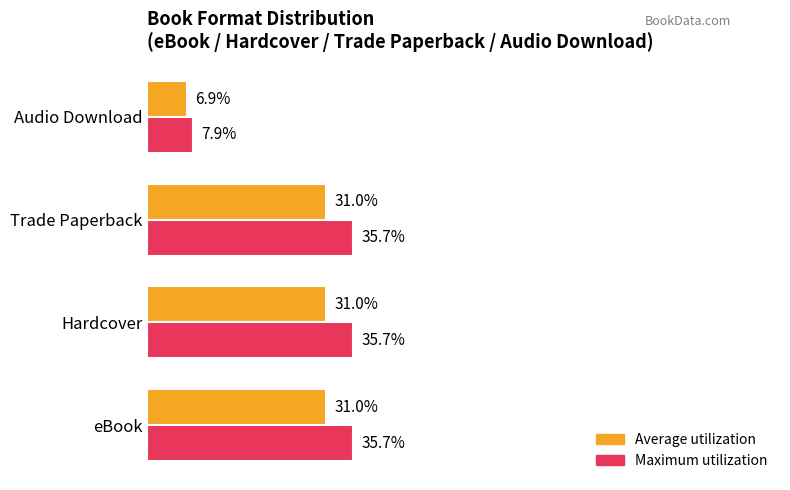

Which category has the lowest value across all series?

Audio Download